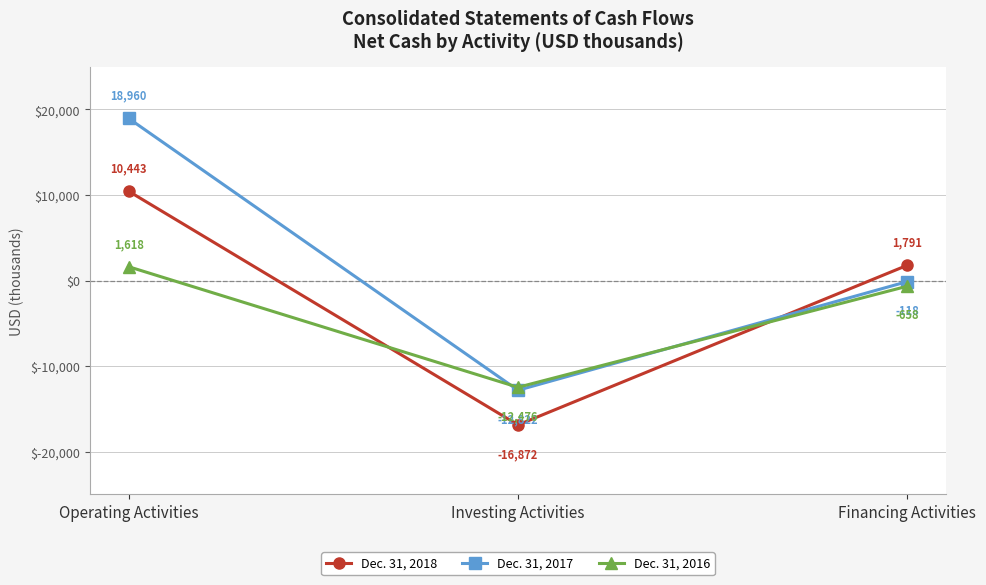

Reading left to right, what are all the values shown in this chart?

Dec. 31, 2018: Operating Activities=10443	Investing Activities=-16872	Financing Activities=1791
Dec. 31, 2017: Operating Activities=18960	Investing Activities=-12822	Financing Activities=-118
Dec. 31, 2016: Operating Activities=1618	Investing Activities=-12476	Financing Activities=-658